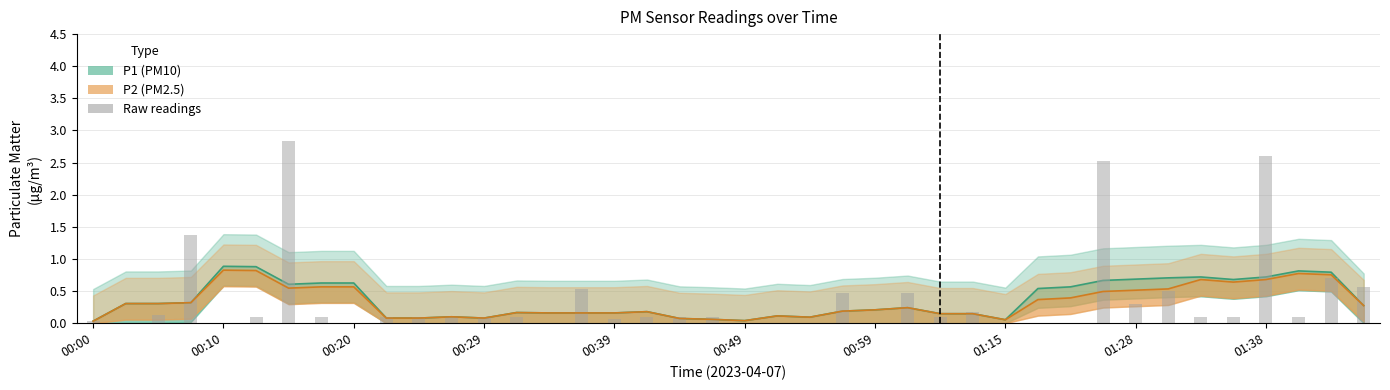

How many values are above zero?

29